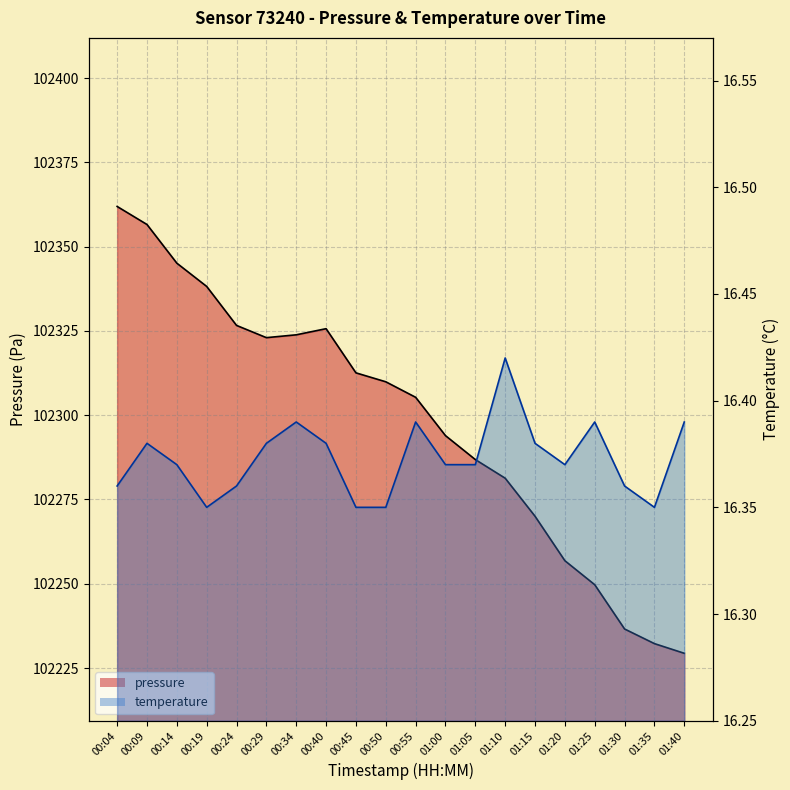

True or false: pressure and temperature cross at least once.

False